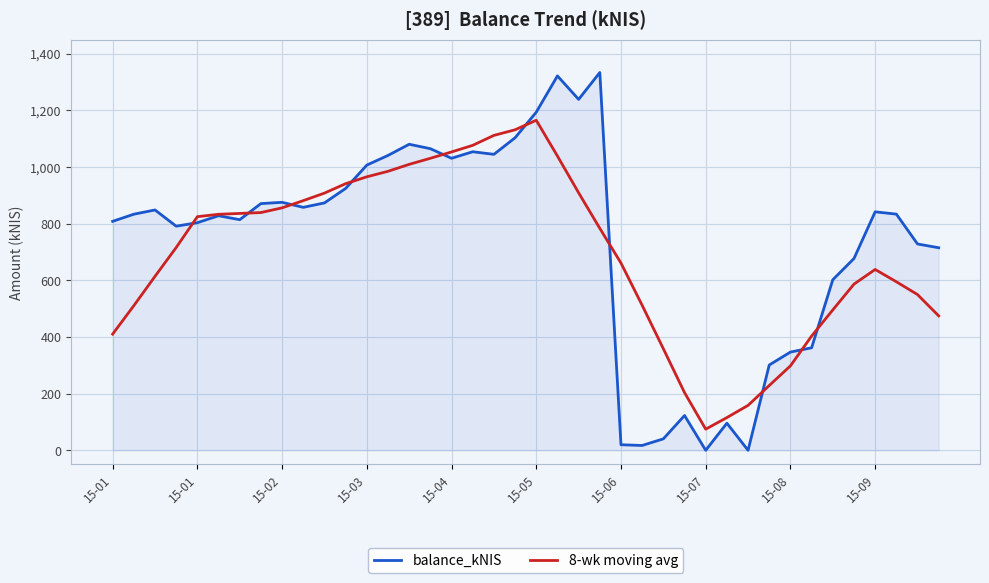

Rank the series by their maximum value, from lowest to highest.

8-wk moving avg, balance_kNIS